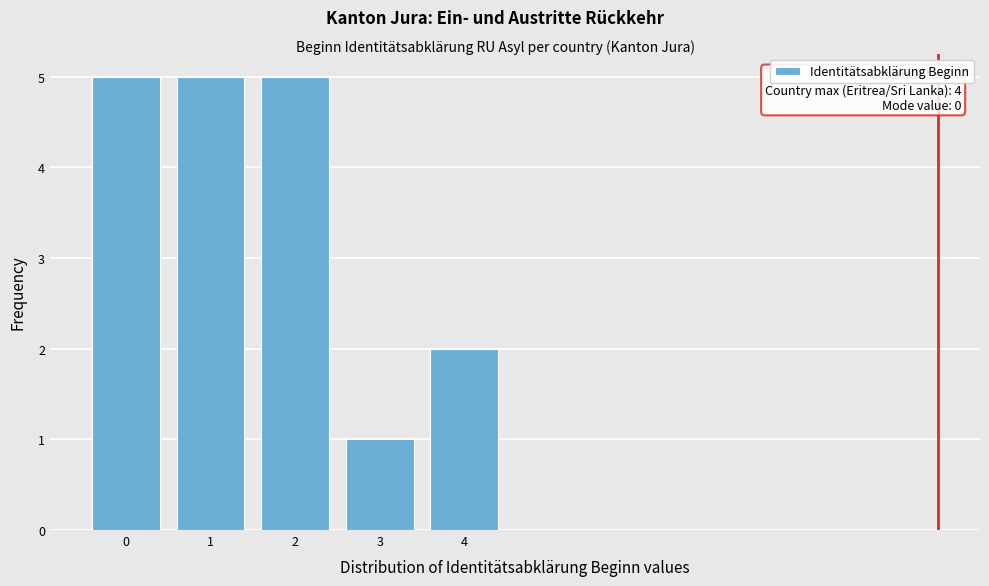

Reading left to right, extract all data points from this chart.

5	5	5	1	2